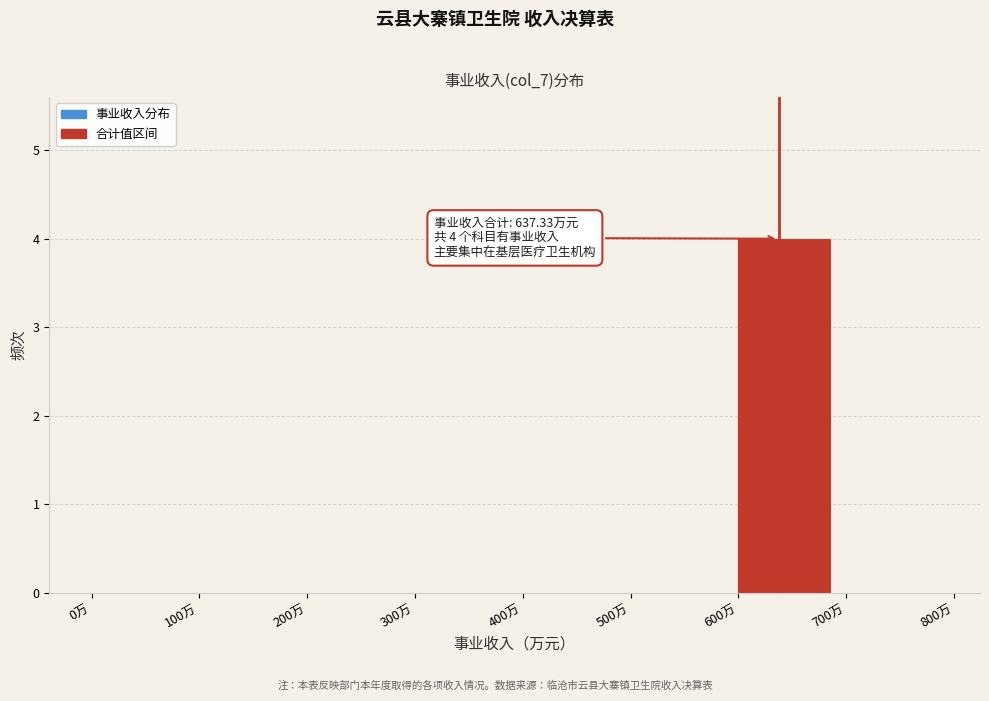

Which range on the x-axis has the tallest bar?

600 to 700